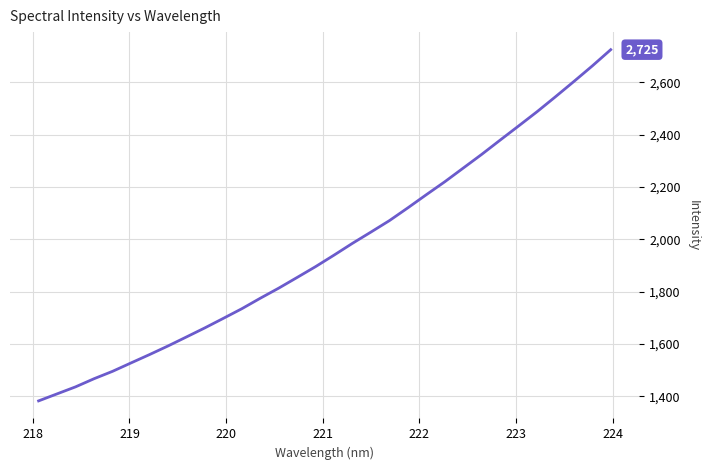

True or false: the data has more than 0 interior local peaks.

False